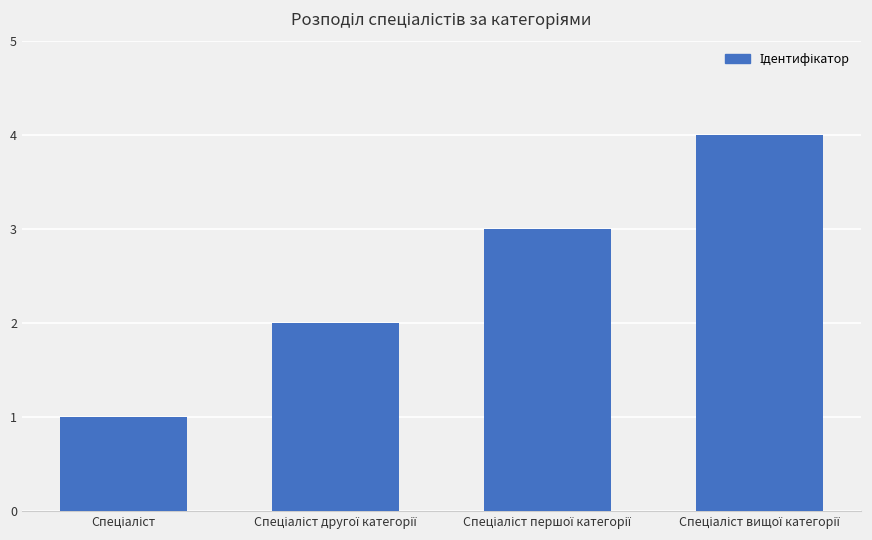

What is the difference between the maximum and minimum values?

3